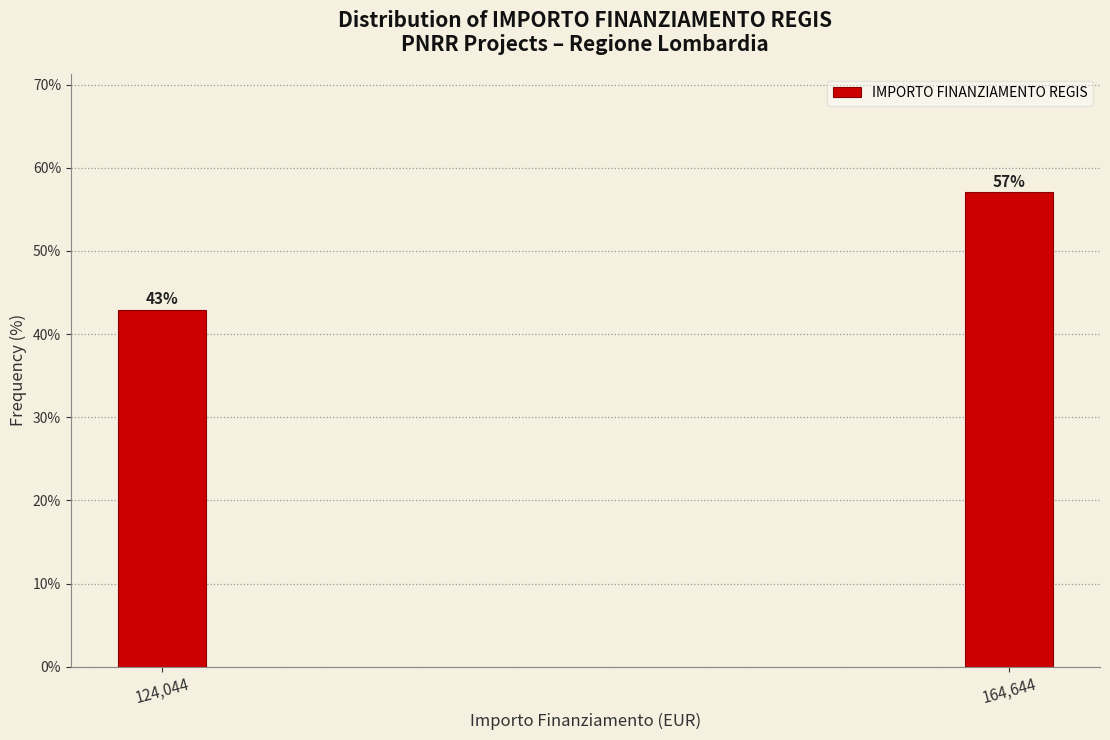

Where is the data nearest to the value 50?

124,044